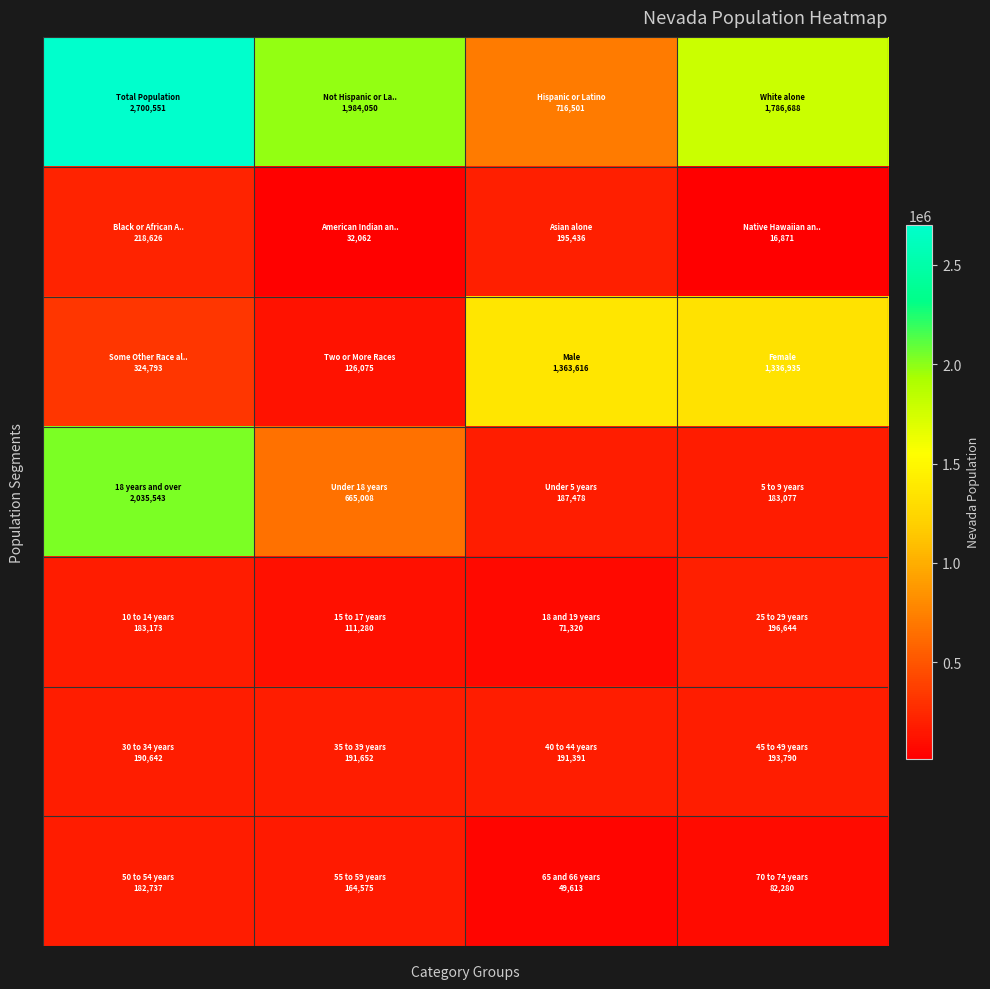

At how many categories does at least one series exceed 413834?

4